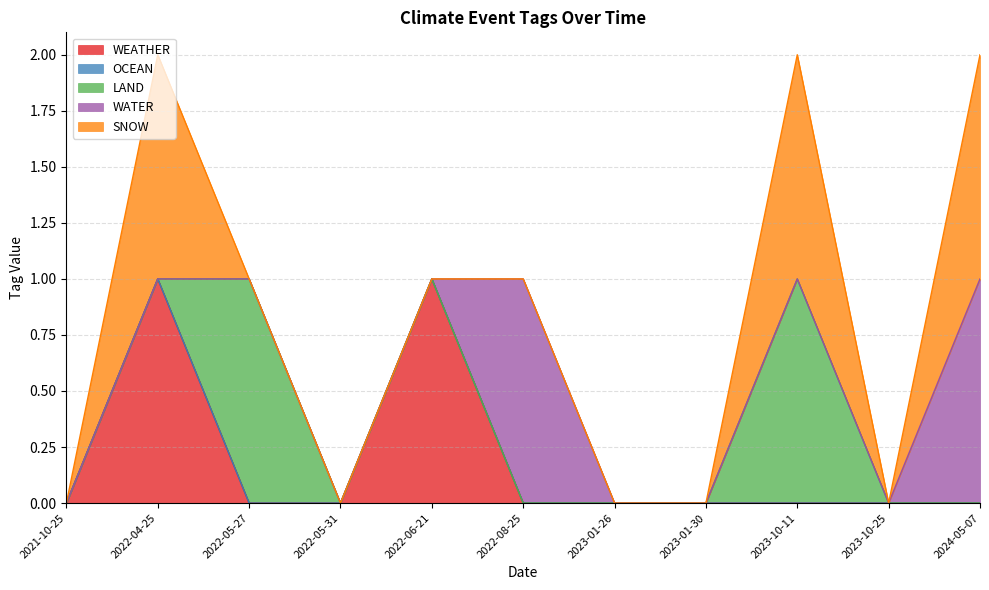

Which has a higher value, 2022-08-25 or 2023-10-11?

2022-08-25